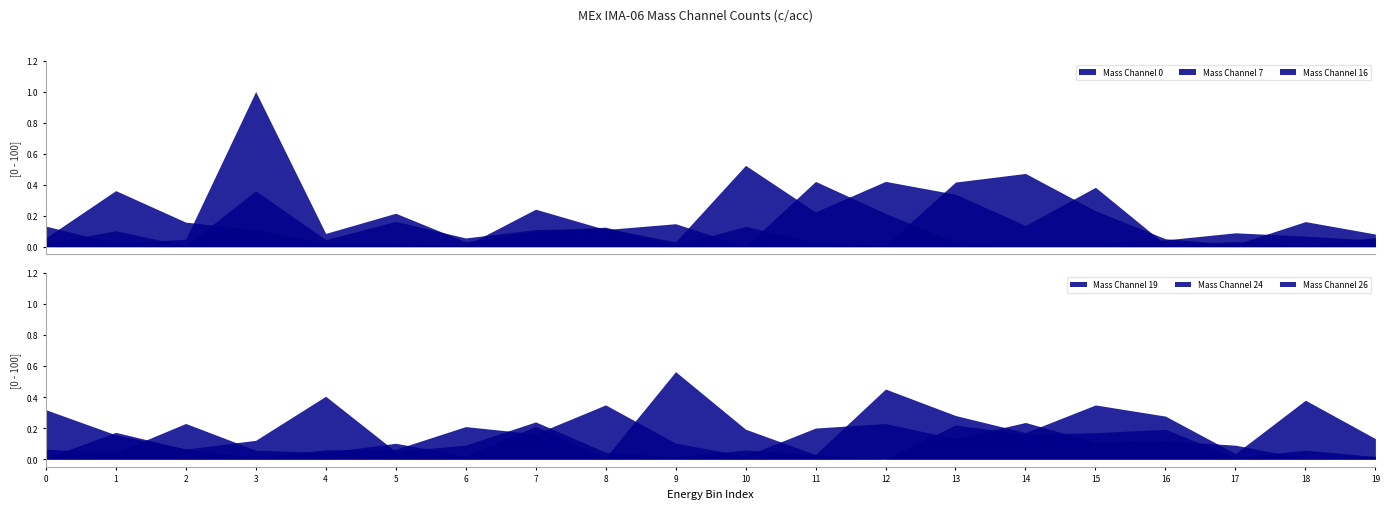

Is it true that Mass Channel 24 equals 0 at 5?

True